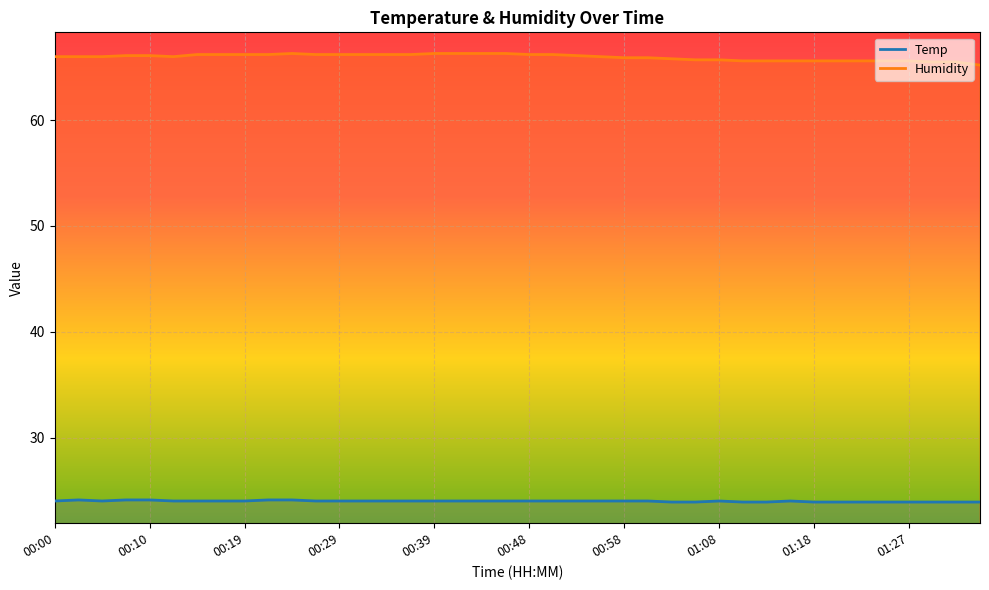

What is the average value of the Humidity series?

66.0